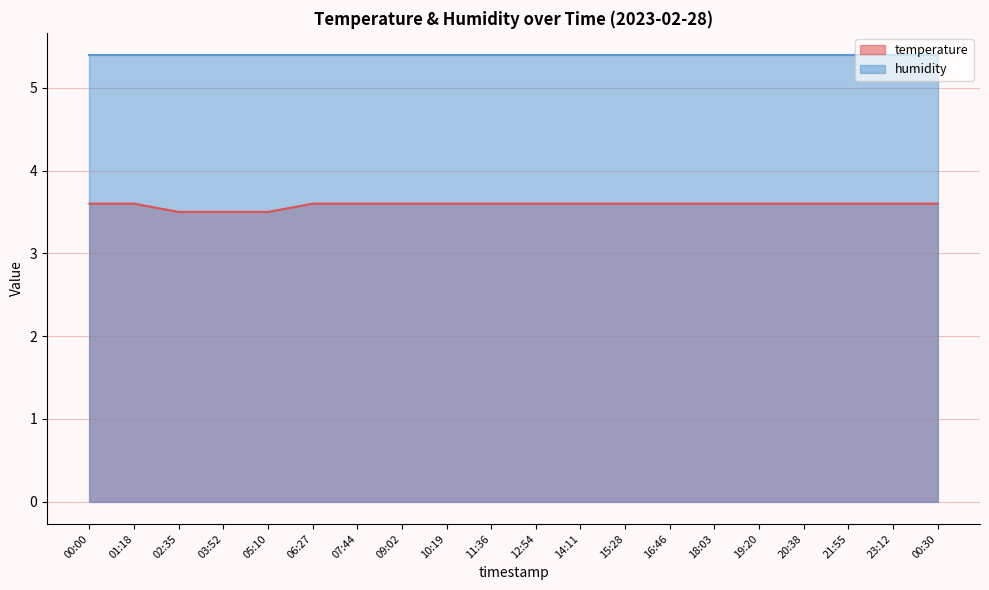

True or false: there are more than 1 points higher than both neighbors.

False